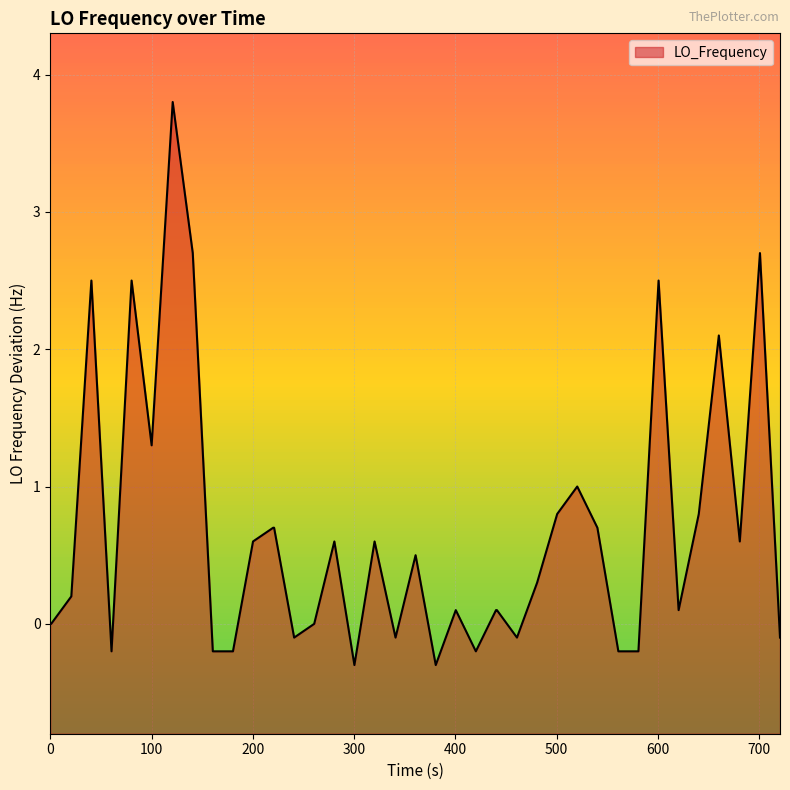

What is the maximum value shown in the chart?

3.8